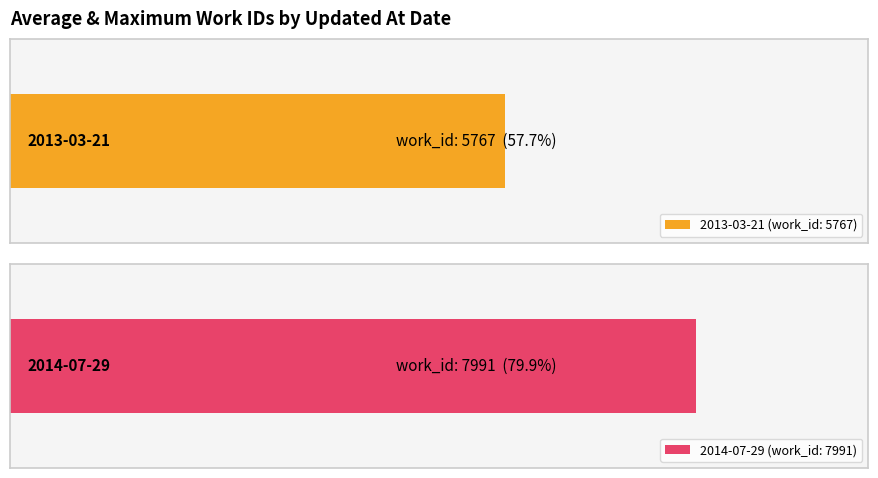

What is the label of the 1st bar from the left?

2013-03-21